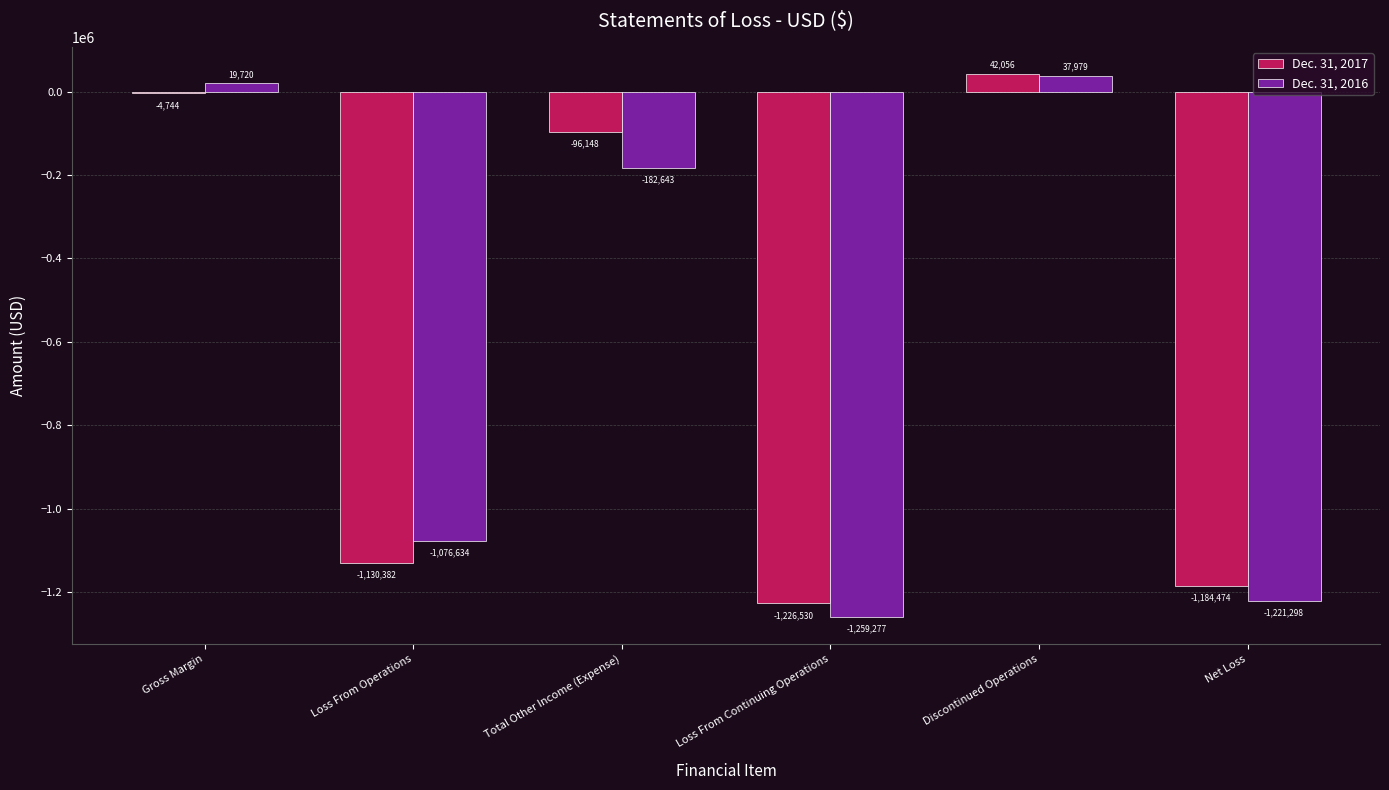

What position from the right is Total Other Income (Expense)?

4